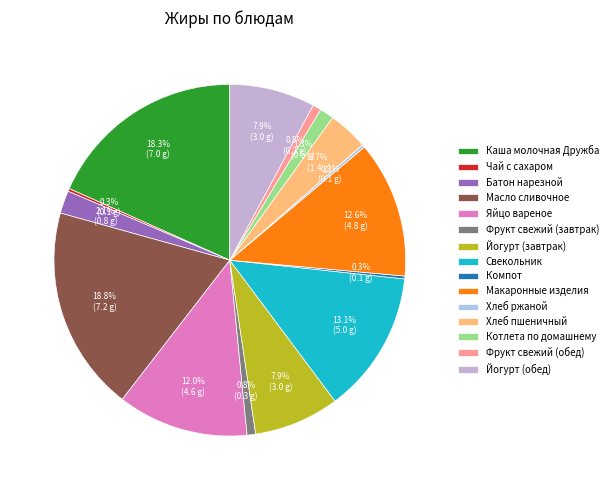

Rank the categories by value from highest to lowest.

Масло сливочное, Каша молочная Дружба, Свекольник, Макаронные изделия, Яйцо вареное, Йогурт (завтрак), Йогурт (обед), Хлеб пшеничный, Батон нарезной, Котлета по домашнему, Фрукт свежий (завтрак), Фрукт свежий (обед), Чай с сахаром, Компот, Хлеб ржаной